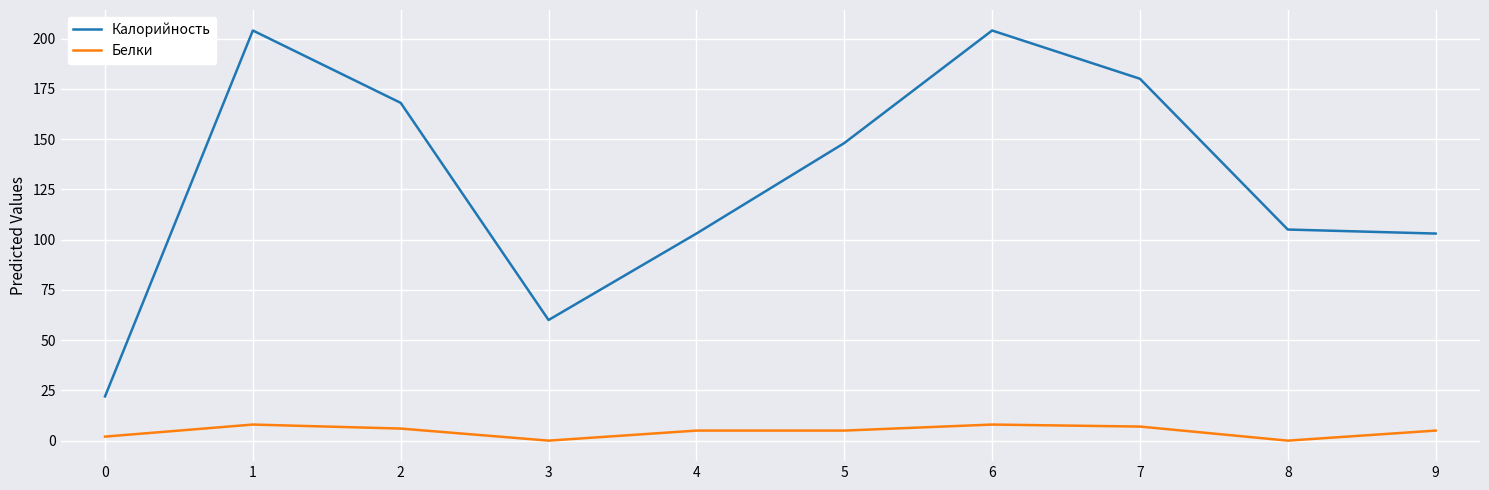

Is the value of Калорийность at 1 greater than the value of Белки at 3?

Yes